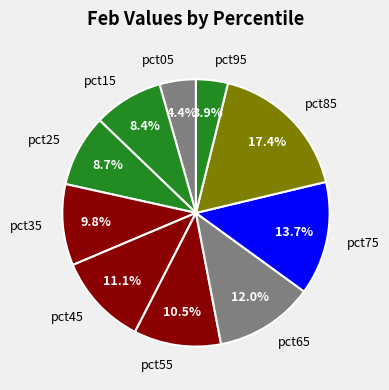

Does any single category account for the majority?

No